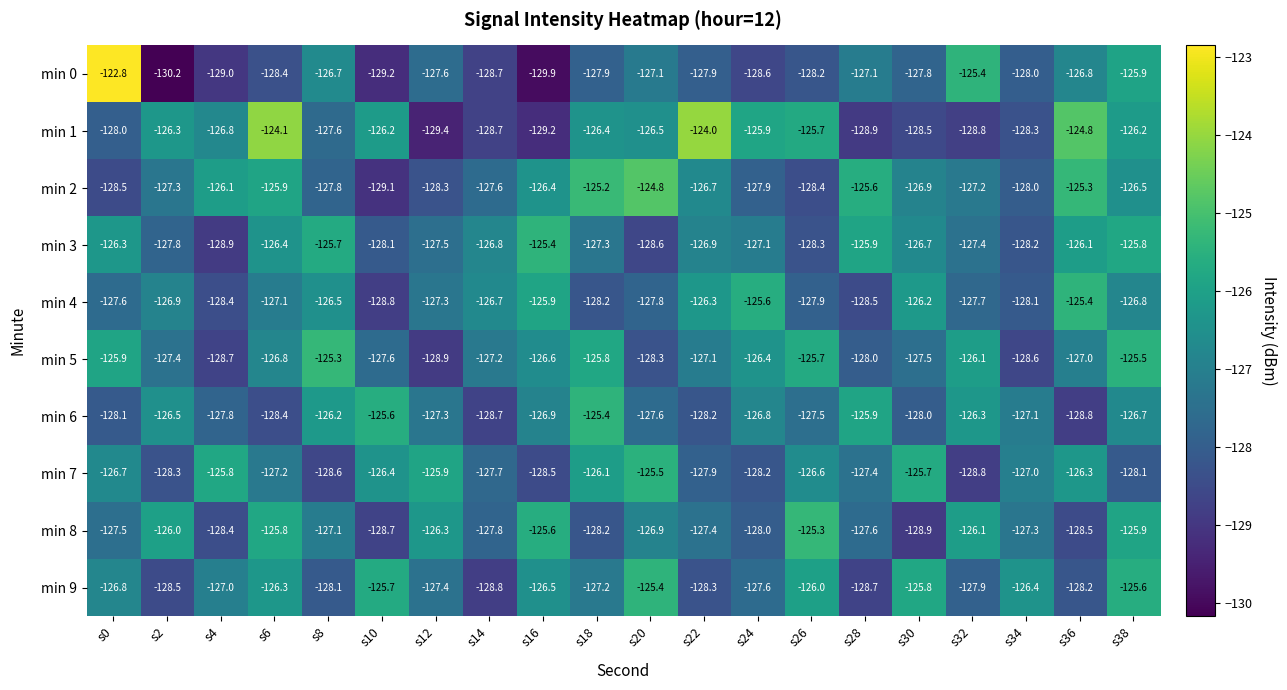

What is the average value of the min 1 series?

-127.0